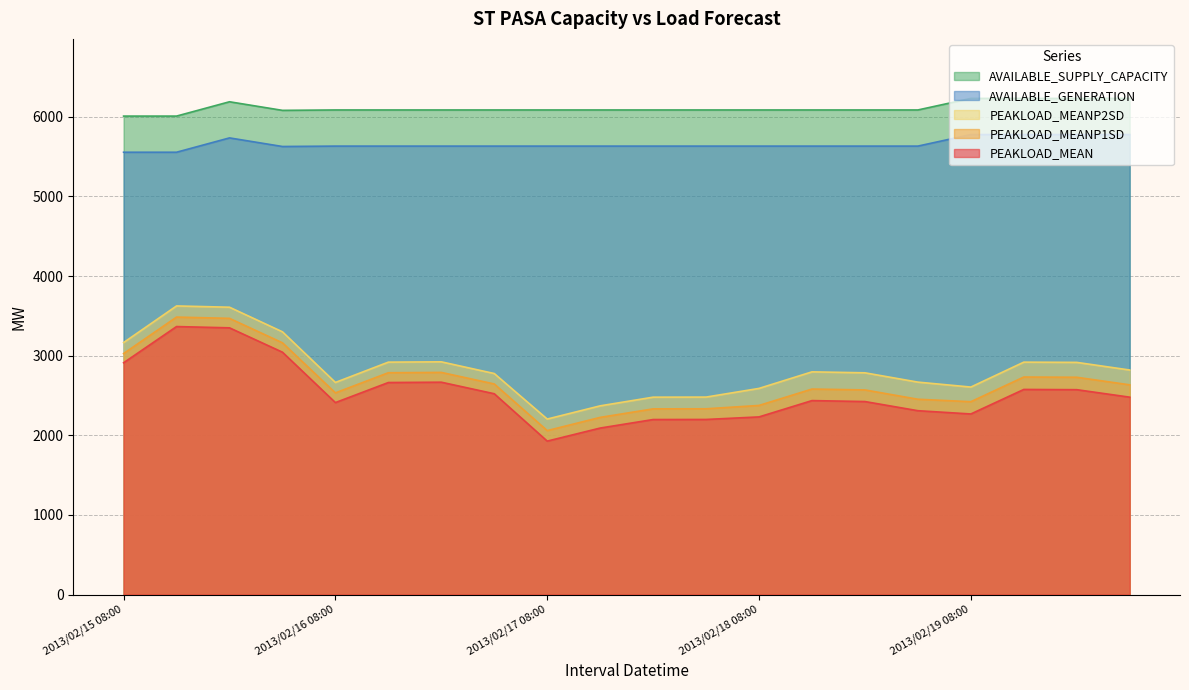

True or false: PEAKLOAD_MEAN and AVAILABLE_GENERATION intersect in this chart.

False